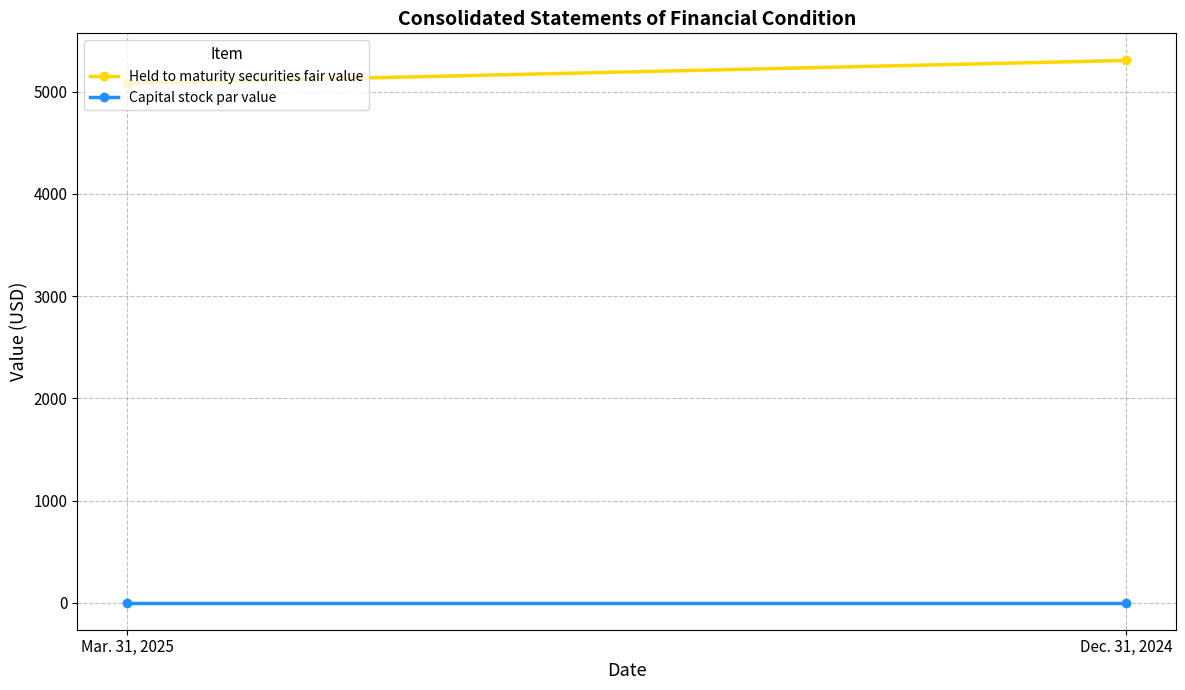

What is the average value of the Capital stock par value series?

1